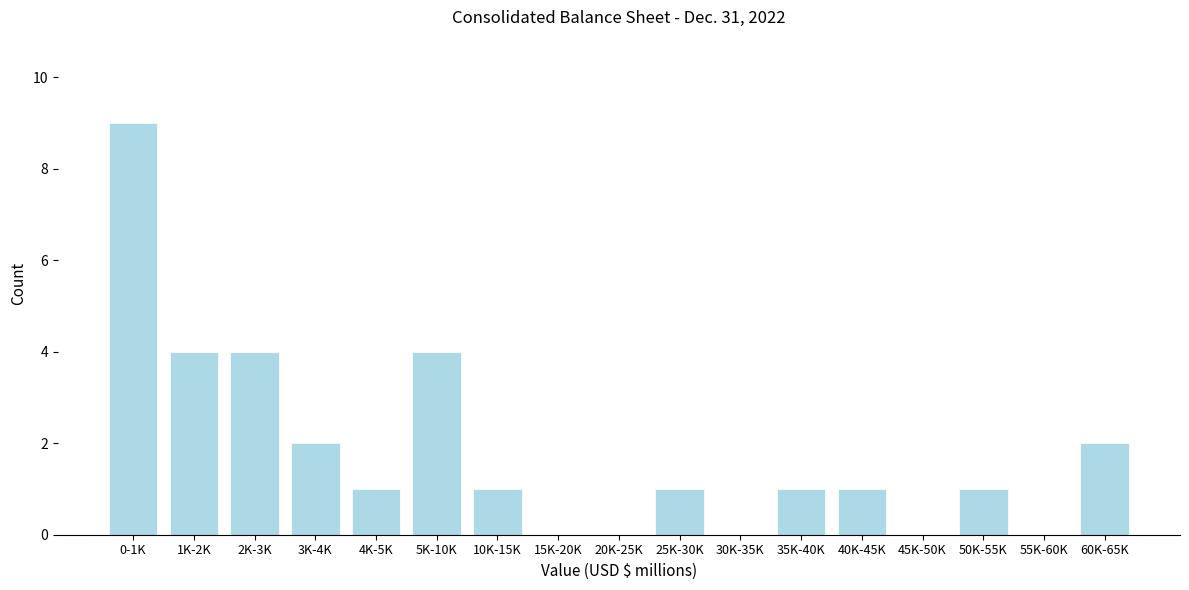

Reading right to left, extract all data points from this chart.

60K-65K=2	55K-60K=0	50K-55K=1	45K-50K=0	40K-45K=1	35K-40K=1	30K-35K=0	25K-30K=1	20K-25K=0	15K-20K=0	10K-15K=1	5K-10K=4	4K-5K=1	3K-4K=2	2K-3K=4	1K-2K=4	0-1K=9